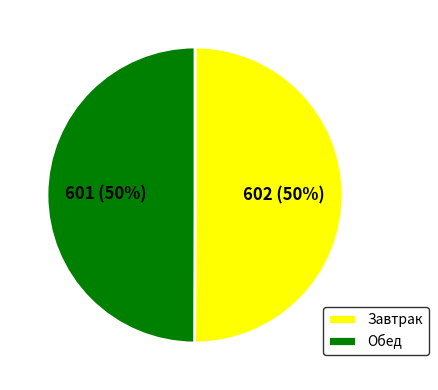

What is the ratio of the value at Завтрак to the value at Обед?

1.0